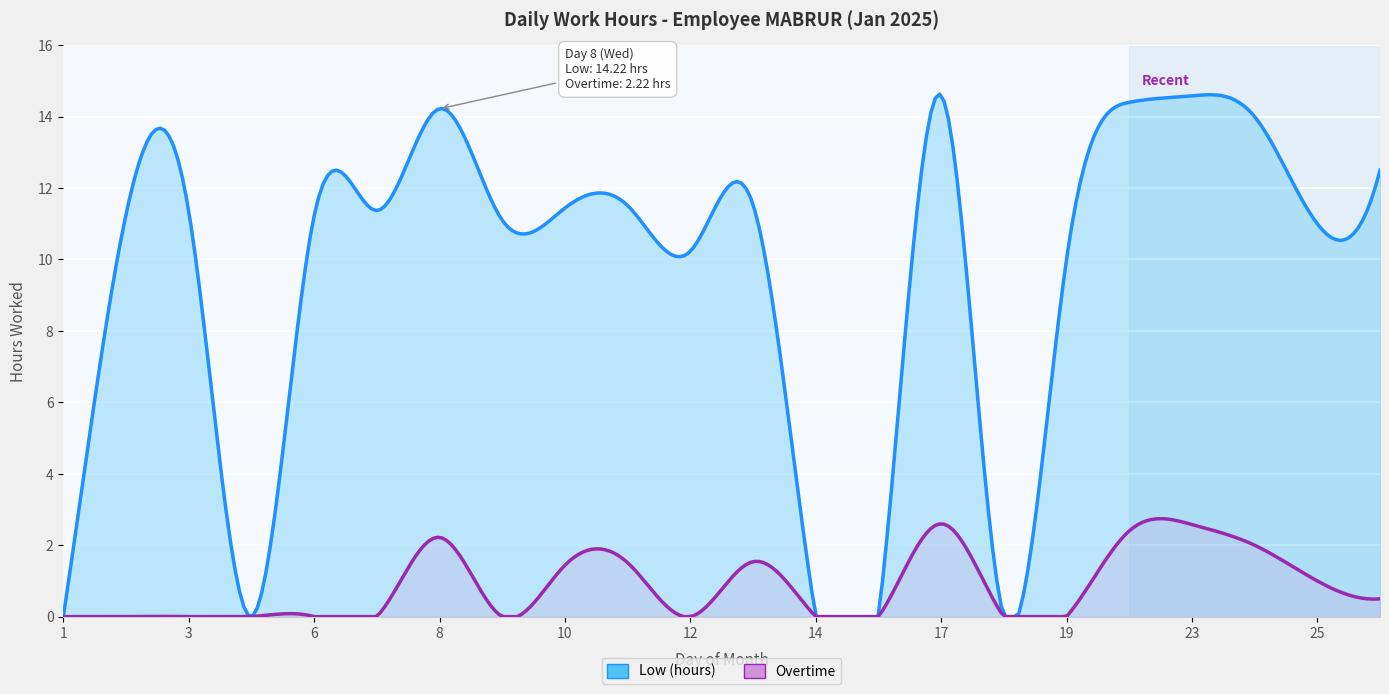

At which category does Low (hours) reach its first local peak?

3